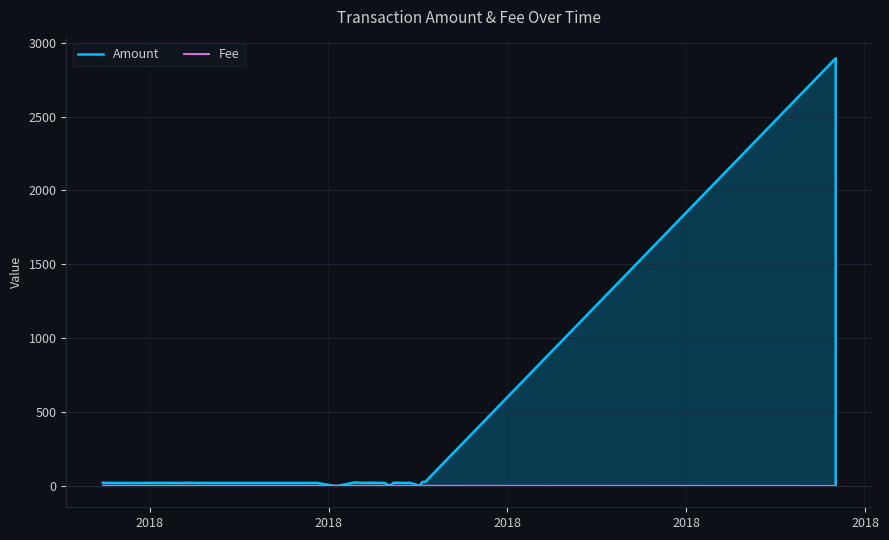

At which label does Fee reach its peak?

2018